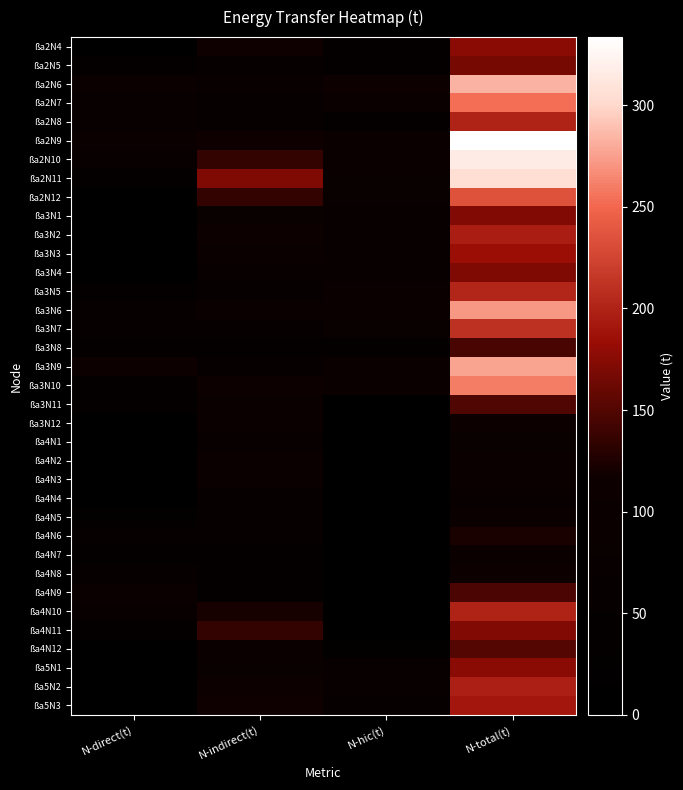

Reading right to left, extract all data points from this chart.

ßa2N4: N-total(t)=176.7	N-hic(t)=48.6	N-indirect(t)=118.4	N-direct(t)=9.6
ßa2N5: N-total(t)=167.6	N-hic(t)=49.2	N-indirect(t)=72.7	N-direct(t)=45.7
ßa2N6: N-total(t)=283.5	N-hic(t)=109.9	N-indirect(t)=80.2	N-direct(t)=93.3
ßa2N7: N-total(t)=253.8	N-hic(t)=104.5	N-indirect(t)=68.4	N-direct(t)=80.8
ßa2N8: N-total(t)=199.8	N-hic(t)=53.6	N-indirect(t)=66.9	N-direct(t)=79.3
ßa2N9: N-total(t)=333.5	N-hic(t)=107.8	N-indirect(t)=118.3	N-direct(t)=107.3
ßa2N10: N-total(t)=315.8	N-hic(t)=103.2	N-indirect(t)=135.0	N-direct(t)=77.7
ßa2N11: N-total(t)=304.8	N-hic(t)=85.9	N-indirect(t)=171.1	N-direct(t)=47.9
ßa2N12: N-total(t)=235.8	N-hic(t)=88.4	N-indirect(t)=135.3	N-direct(t)=12.2
ßa3N1: N-total(t)=172.0	N-hic(t)=77.4	N-indirect(t)=88.5	N-direct(t)=6.1
ßa3N2: N-total(t)=196.1	N-hic(t)=80.3	N-indirect(t)=111.7	N-direct(t)=4.1
ßa3N3: N-total(t)=184.6	N-hic(t)=80.6	N-indirect(t)=99.0	N-direct(t)=5.1
ßa3N4: N-total(t)=171.8	N-hic(t)=76.1	N-indirect(t)=80.5	N-direct(t)=15.1
ßa3N5: N-total(t)=203.1	N-hic(t)=93.7	N-indirect(t)=66.5	N-direct(t)=43.0
ßa3N6: N-total(t)=271.3	N-hic(t)=108.5	N-indirect(t)=93.4	N-direct(t)=69.4
ßa3N7: N-total(t)=210.7	N-hic(t)=91.1	N-indirect(t)=59.3	N-direct(t)=60.2
ßa3N8: N-total(t)=145.0	N-hic(t)=48.8	N-indirect(t)=48.0	N-direct(t)=48.2
ßa3N9: N-total(t)=276.5	N-hic(t)=95.2	N-indirect(t)=66.7	N-direct(t)=114.6
ßa3N10: N-total(t)=260.1	N-hic(t)=93.8	N-indirect(t)=117.0	N-direct(t)=49.3
ßa3N11: N-total(t)=148.5	N-hic(t)=0.0	N-indirect(t)=109.4	N-direct(t)=39.1
ßa3N12: N-total(t)=114.8	N-hic(t)=0.0	N-indirect(t)=104.4	N-direct(t)=10.5
ßa4N1: N-total(t)=82.3	N-hic(t)=0.0	N-indirect(t)=75.2	N-direct(t)=7.0
ßa4N2: N-total(t)=102.4	N-hic(t)=0.0	N-indirect(t)=97.8	N-direct(t)=4.6
ßa4N3: N-total(t)=100.2	N-hic(t)=0.0	N-indirect(t)=94.9	N-direct(t)=5.2
ßa4N4: N-total(t)=74.0	N-hic(t)=0.0	N-indirect(t)=59.0	N-direct(t)=15.0
ßa4N5: N-total(t)=107.5	N-hic(t)=0.0	N-indirect(t)=72.9	N-direct(t)=34.6
ßa4N6: N-total(t)=122.7	N-hic(t)=0.0	N-indirect(t)=66.9	N-direct(t)=55.8
ßa4N7: N-total(t)=98.7	N-hic(t)=0.0	N-indirect(t)=50.1	N-direct(t)=48.6
ßa4N8: N-total(t)=114.2	N-hic(t)=0.0	N-indirect(t)=52.7	N-direct(t)=61.5
ßa4N9: N-total(t)=147.0	N-hic(t)=0.0	N-indirect(t)=51.0	N-direct(t)=96.0
ßa4N10: N-total(t)=199.4	N-hic(t)=0.0	N-indirect(t)=121.7	N-direct(t)=77.7
ßa4N11: N-total(t)=172.7	N-hic(t)=0.0	N-indirect(t)=134.9	N-direct(t)=37.8
ßa4N12: N-total(t)=150.8	N-hic(t)=27.8	N-indirect(t)=105.0	N-direct(t)=18.0
ßa5N1: N-total(t)=175.9	N-hic(t)=76.5	N-indirect(t)=88.6	N-direct(t)=10.8
ßa5N2: N-total(t)=197.2	N-hic(t)=78.6	N-indirect(t)=112.9	N-direct(t)=5.6
ßa5N3: N-total(t)=191.4	N-hic(t)=69.7	N-indirect(t)=117.3	N-direct(t)=4.4